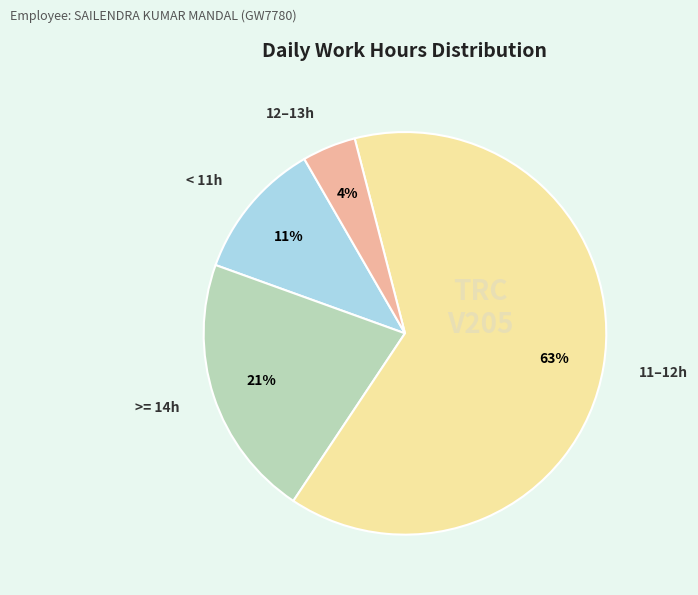

To the nearest percent, what is the average slice percentage?

25%